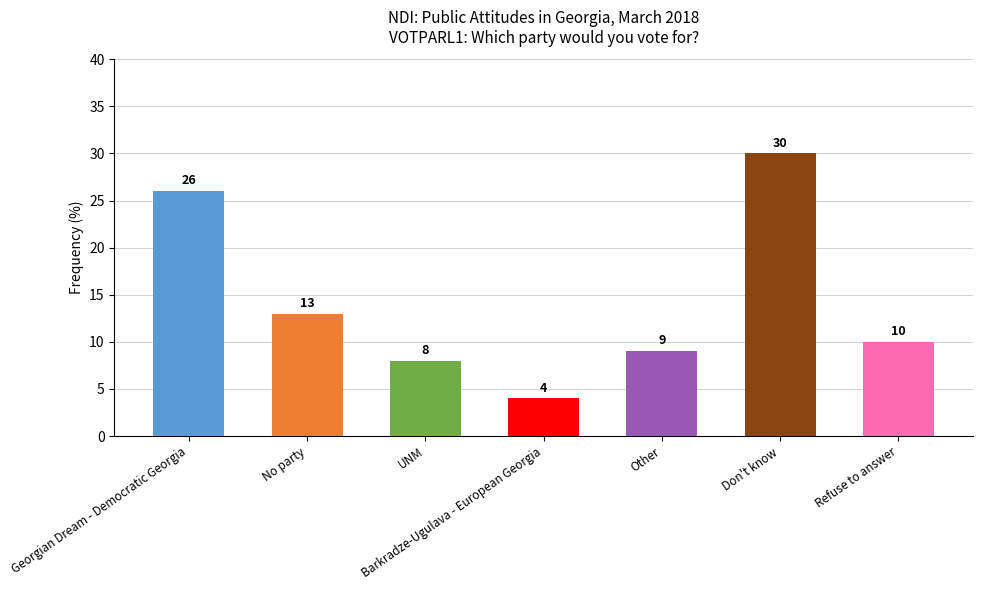

How many values are below 10?

3